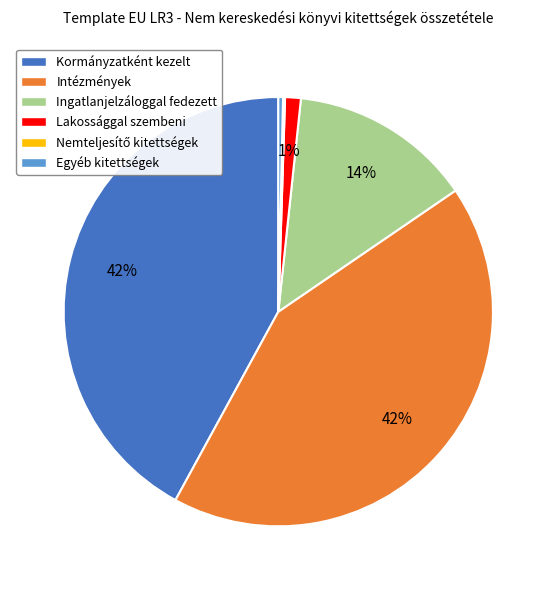

Is there any slice that represents more than half of the pie?

No